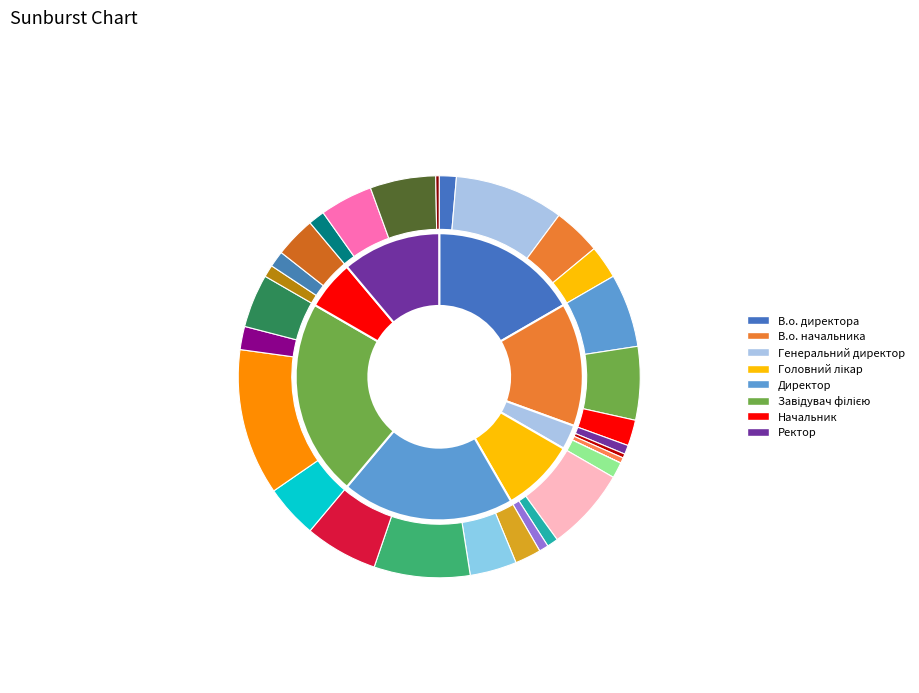

Which category has the smallest portion of the pie?

Генеральний директор